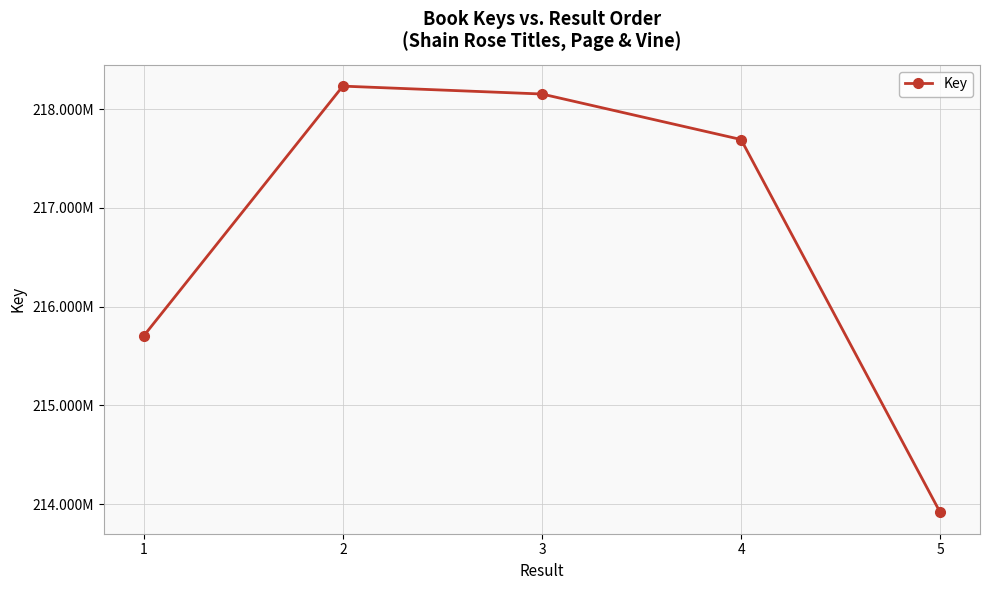

At which label is the value closest to 216074798?

1